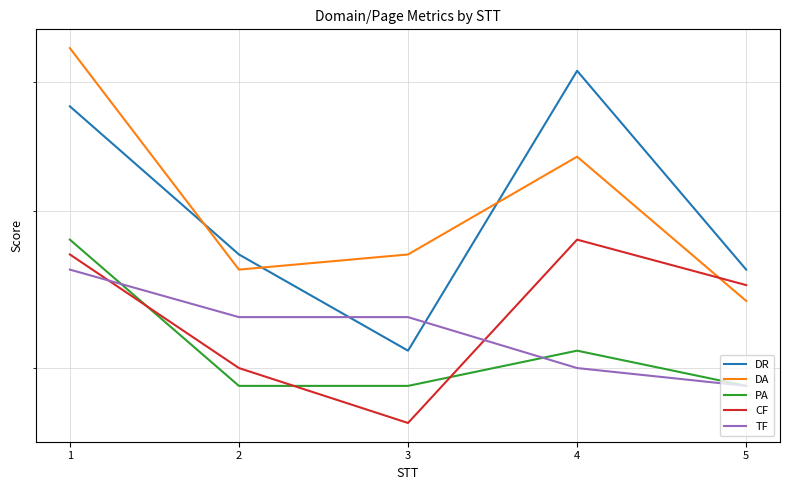

How many distinct data groups are displayed?

5